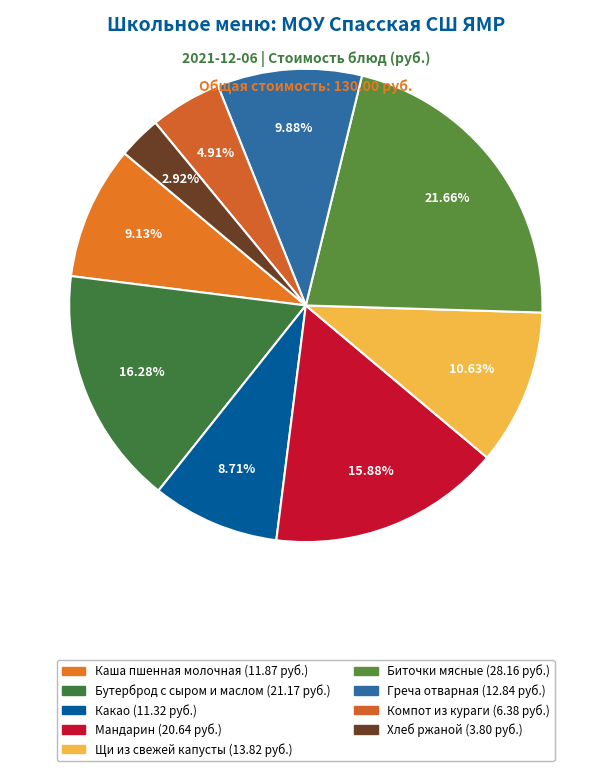

Is there any slice that represents more than half of the pie?

No